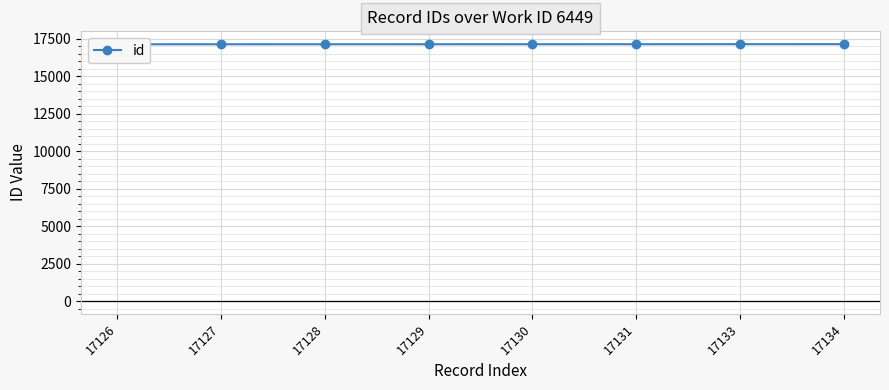

True or false: the data has more than 1 interior local peaks.

False